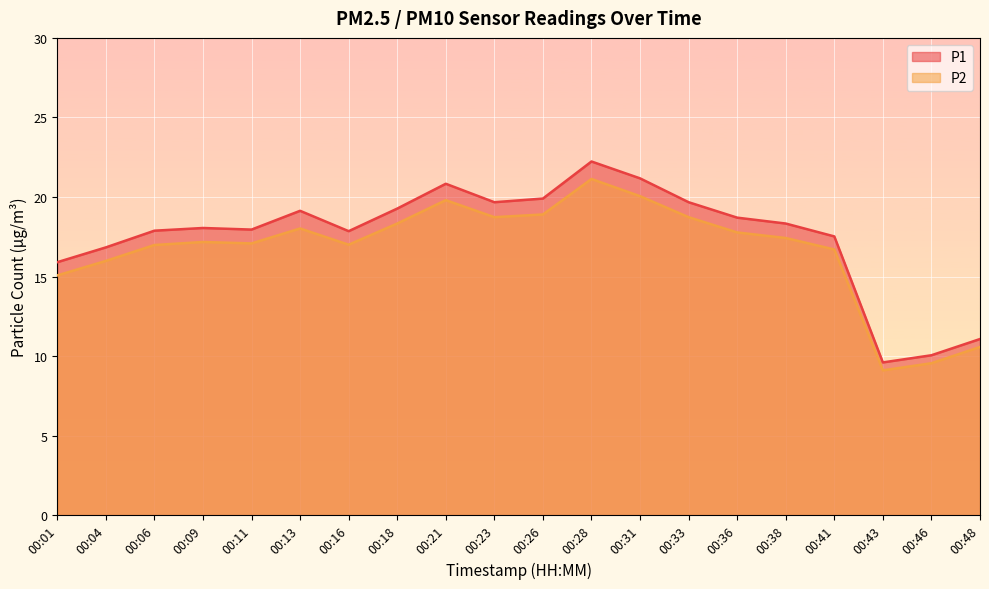

Which category has the highest value in the P2 series?

00:28